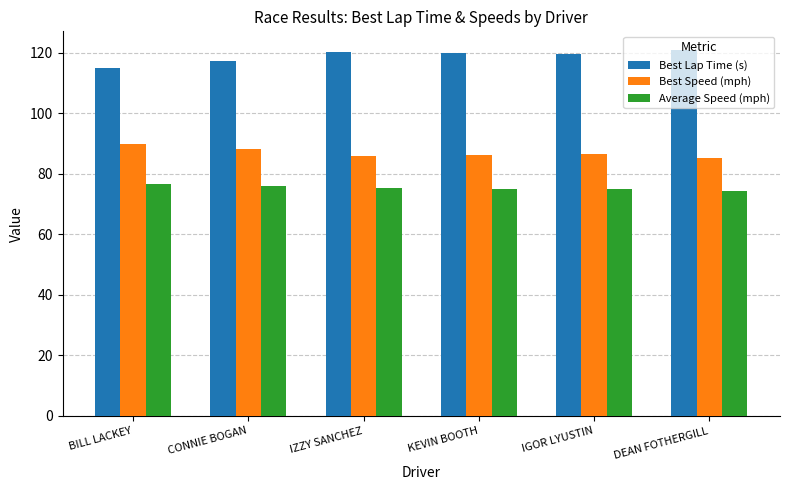

What is the average value of the Average Speed (mph) series?

75.3